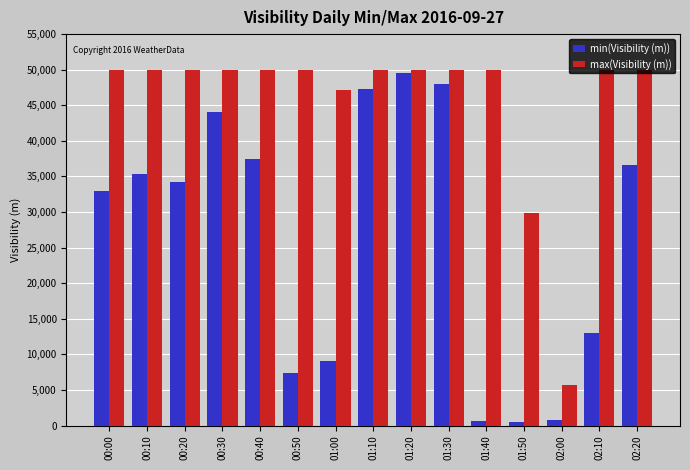

What is the difference between the highest and lowest values at 01:00?

38109